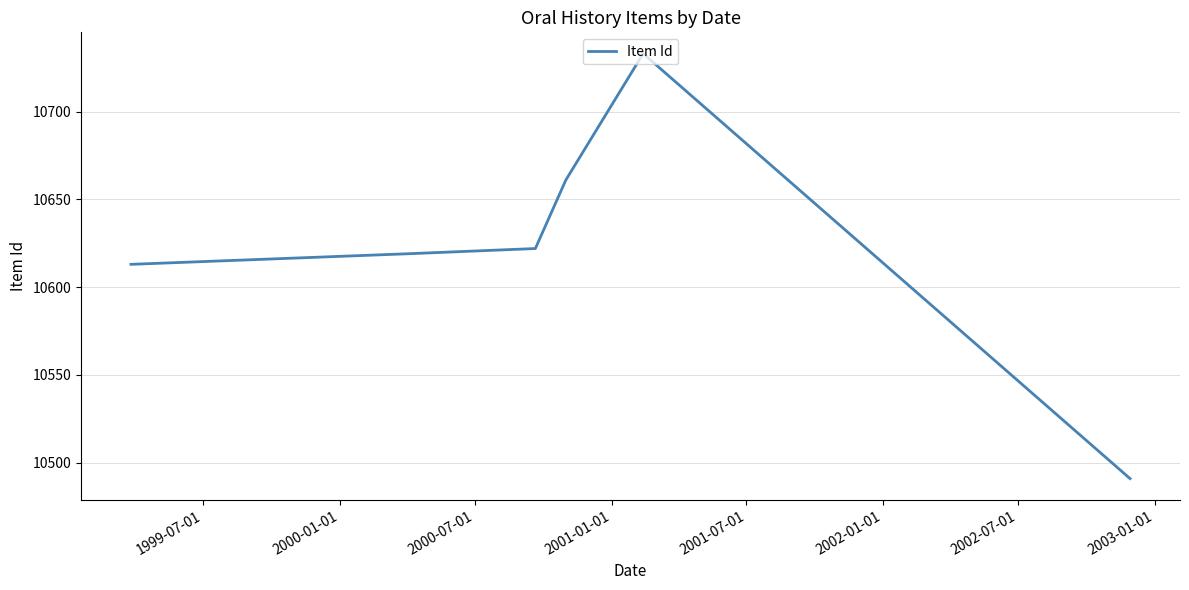

What is the smallest value displayed?

10491